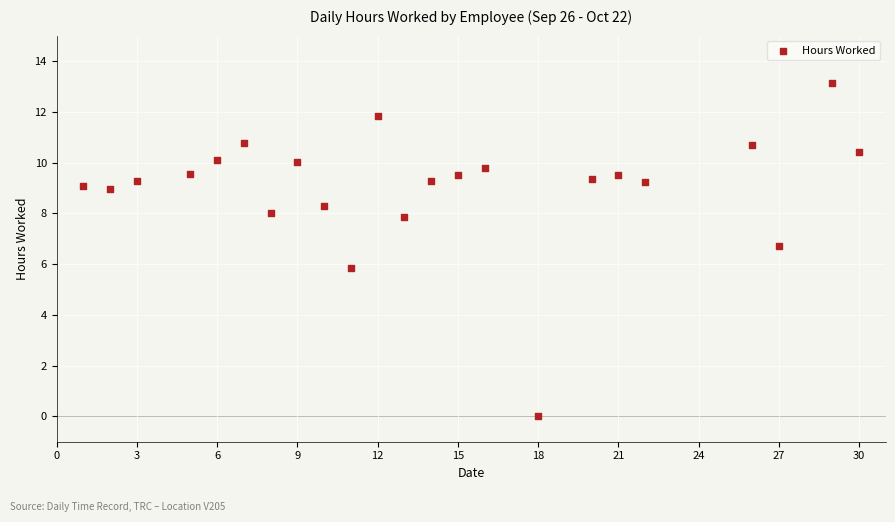

What is the range of Y values (max minus min)?

13.1